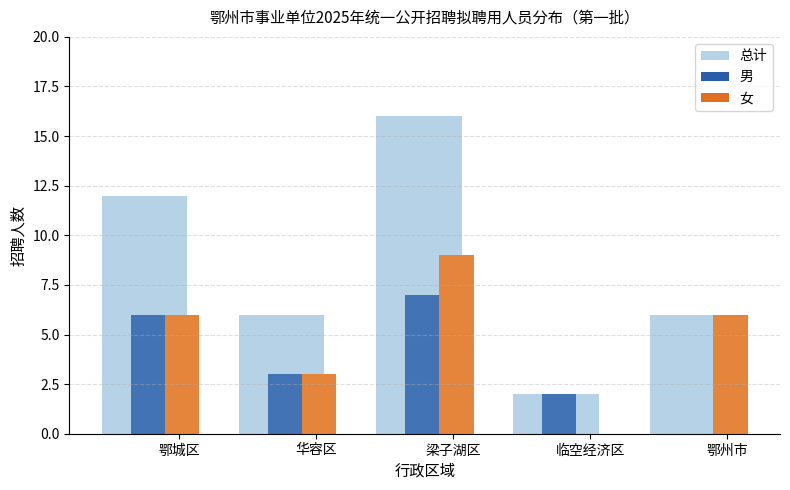

Between 华容区 and 临空经济区, which series saw the biggest shift?

总计